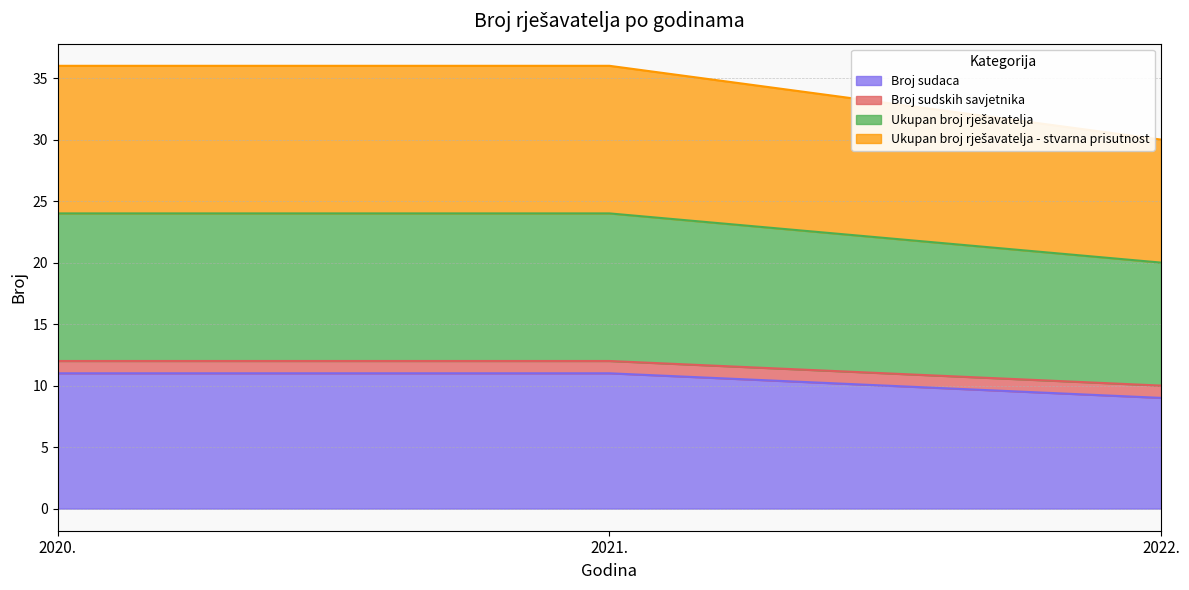

The Ukupan broj rješavatelja - stvarna prisutnost series shows 39 at 2020.. True or false?

False